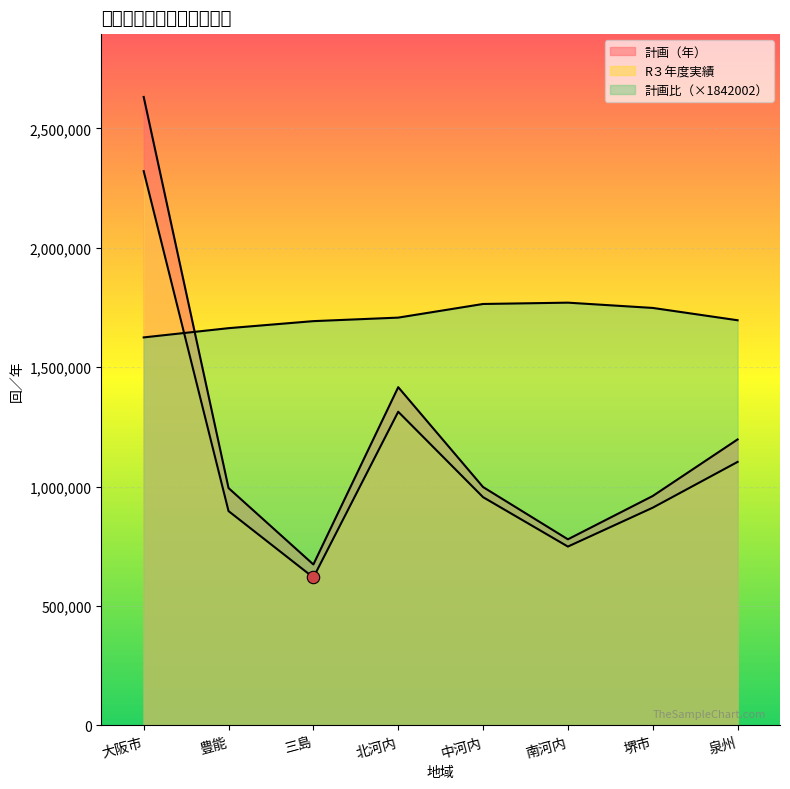

Which series contains the lowest Y value?

R３年度実績